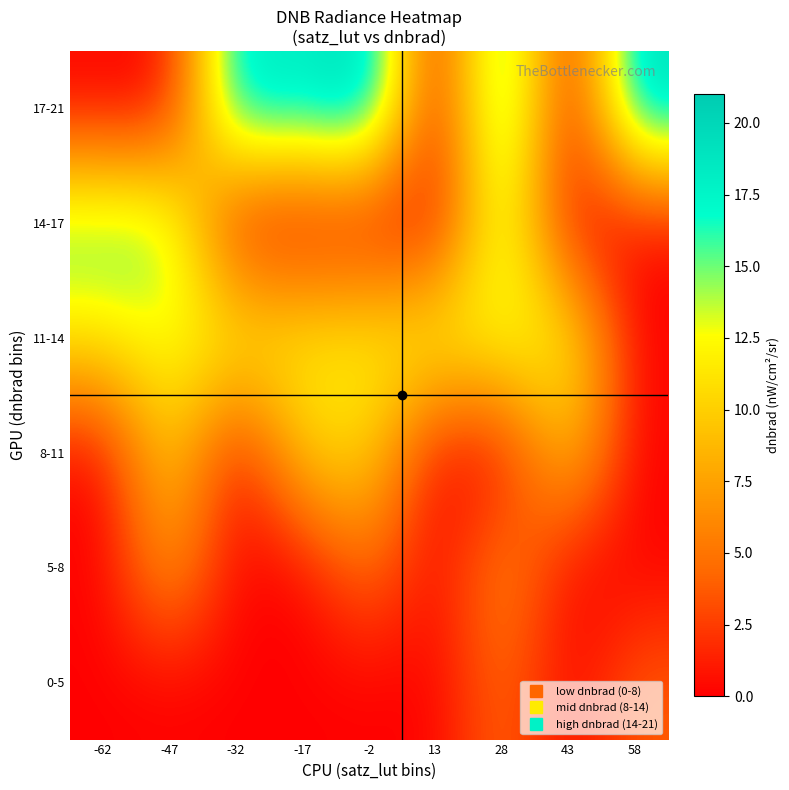

What is the difference between the highest and lowest values at -47?

15.4